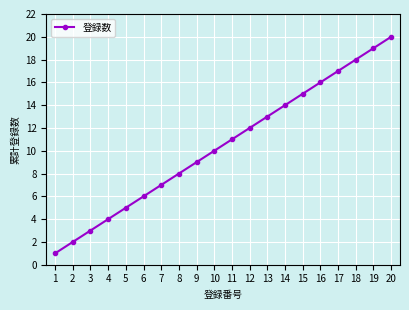

Count the number of data series in this chart.

1